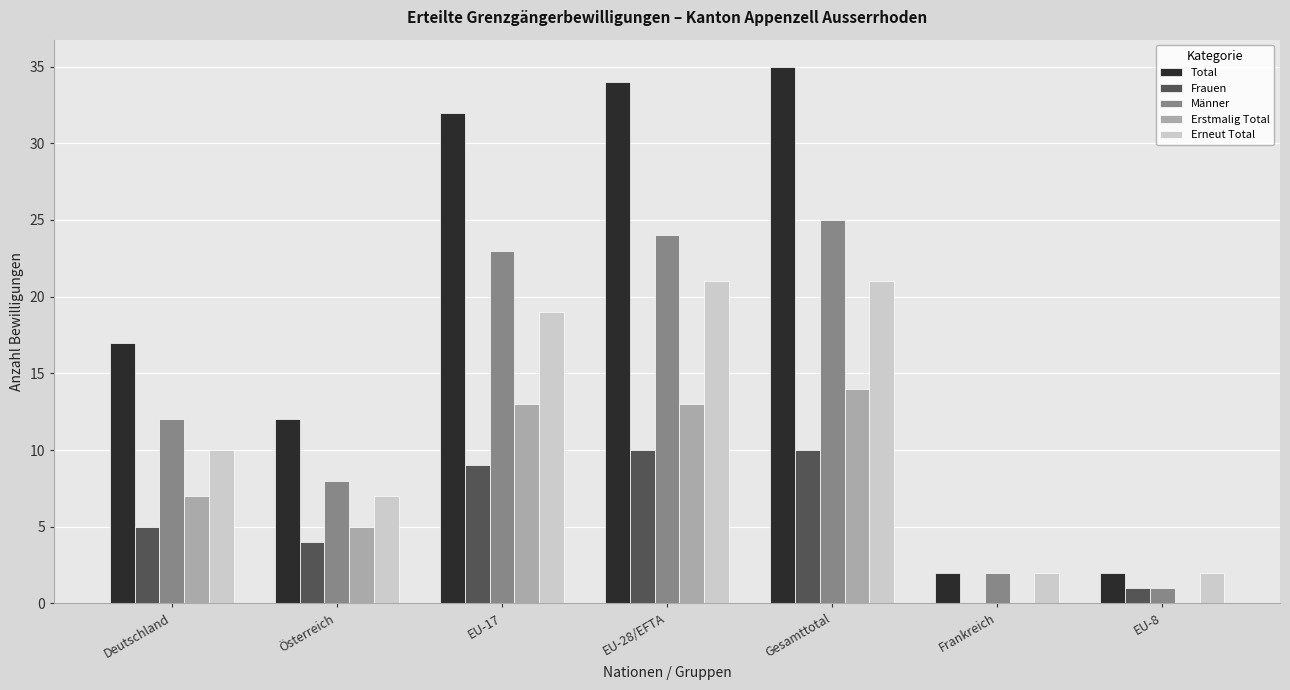

Is it true that Erstmalig Total equals 4 at Deutschland?

False